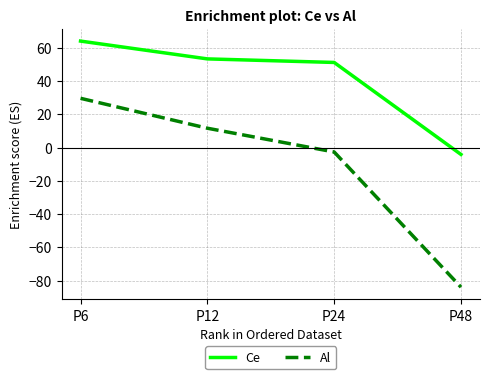

List the series in order of their overall mean, lowest first.

Al, Ce